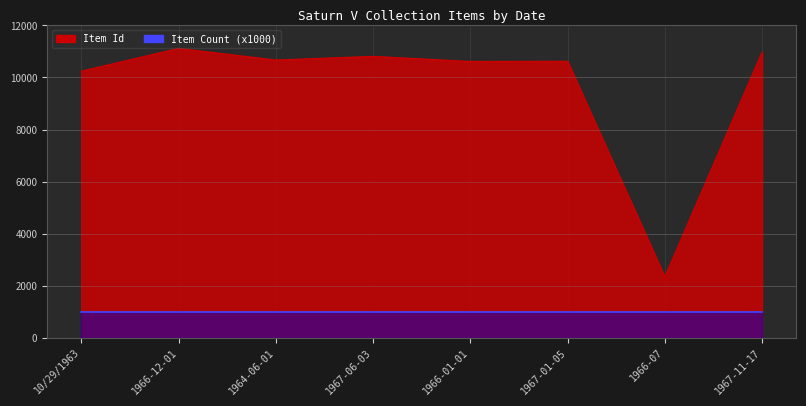

What is the difference between the values at 1966-12-01 and 1966-07?

8779